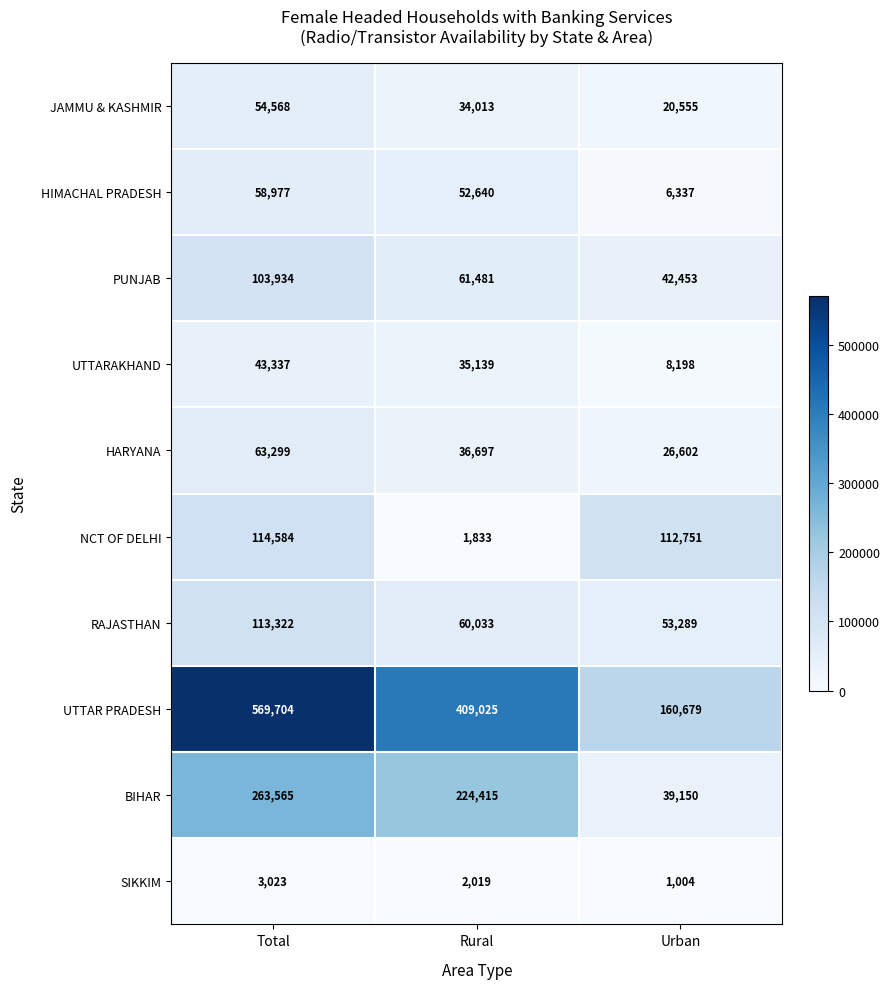

What is the difference between the maximum and second lowest values in the HARYANA series?

26602